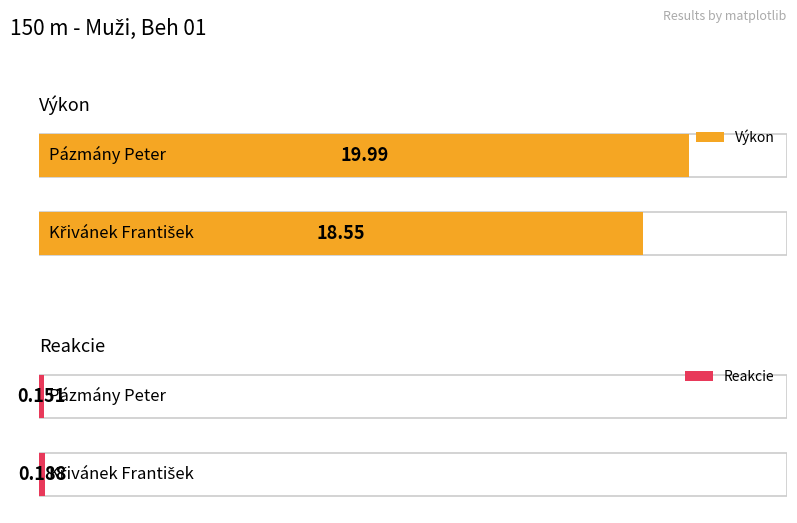

How many distinct data groups are displayed?

2